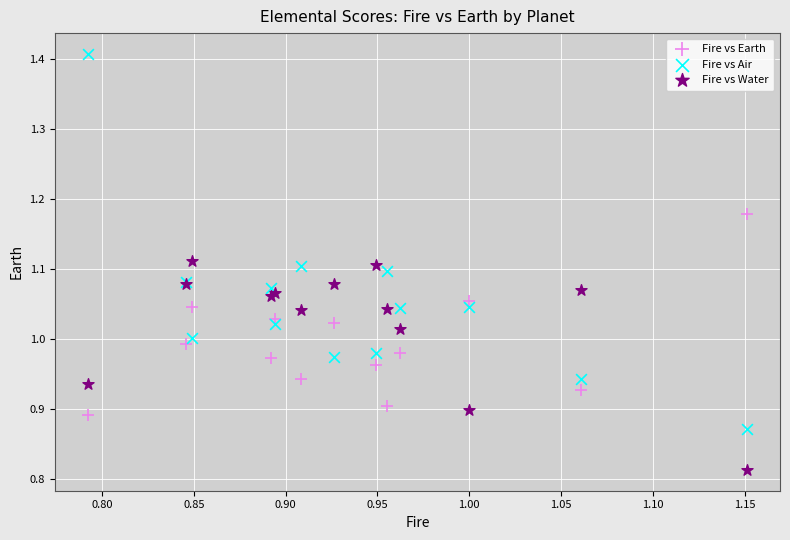

What is the X range (max minus min) for the scatter plot?

0.4